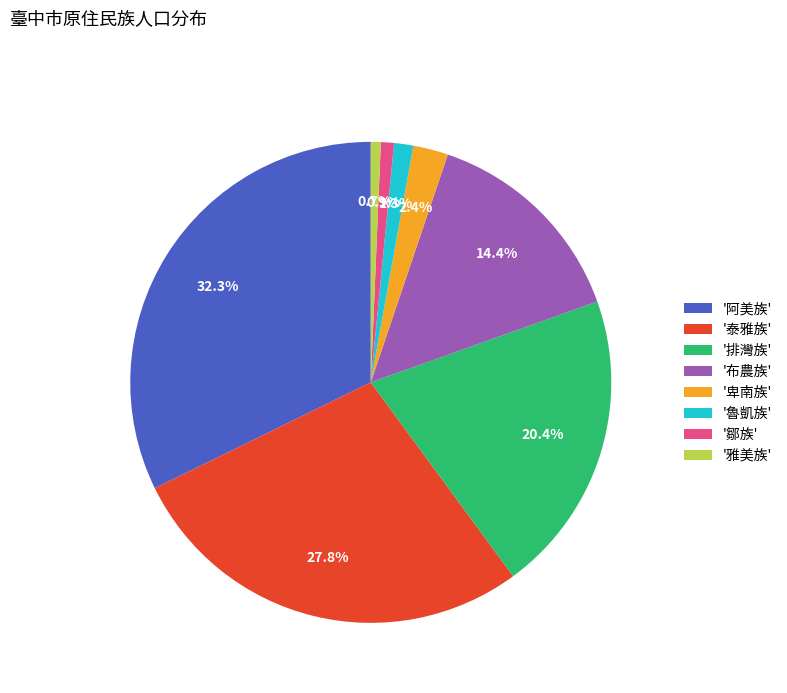

Which slice is the largest?

'阿美族'